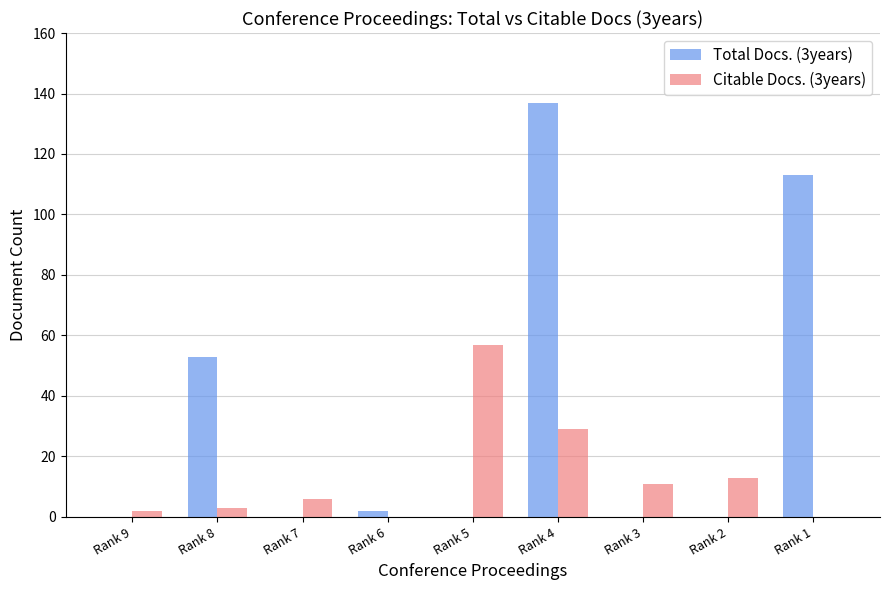

What is the sum of all Total Docs. (3years) values?

305